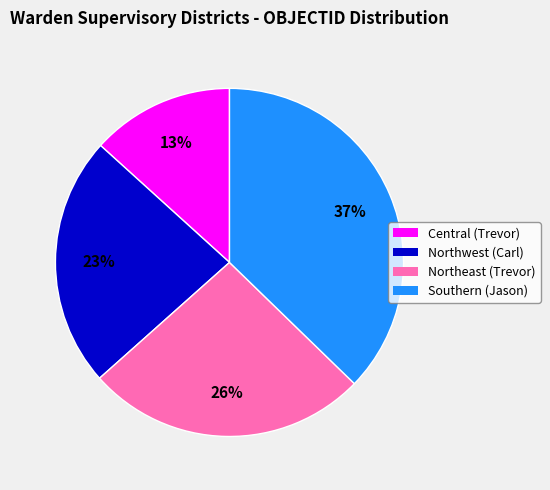

To the nearest percent, what is the average slice percentage?

25%